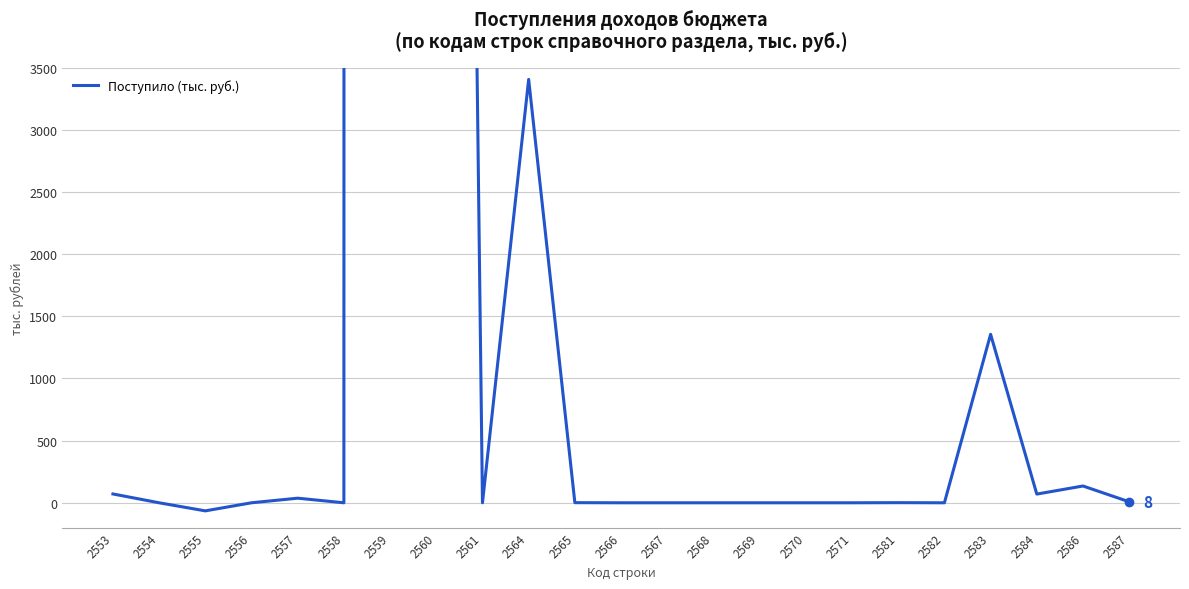

How many points are higher than both their immediate neighbors (excluding endpoints)?

6